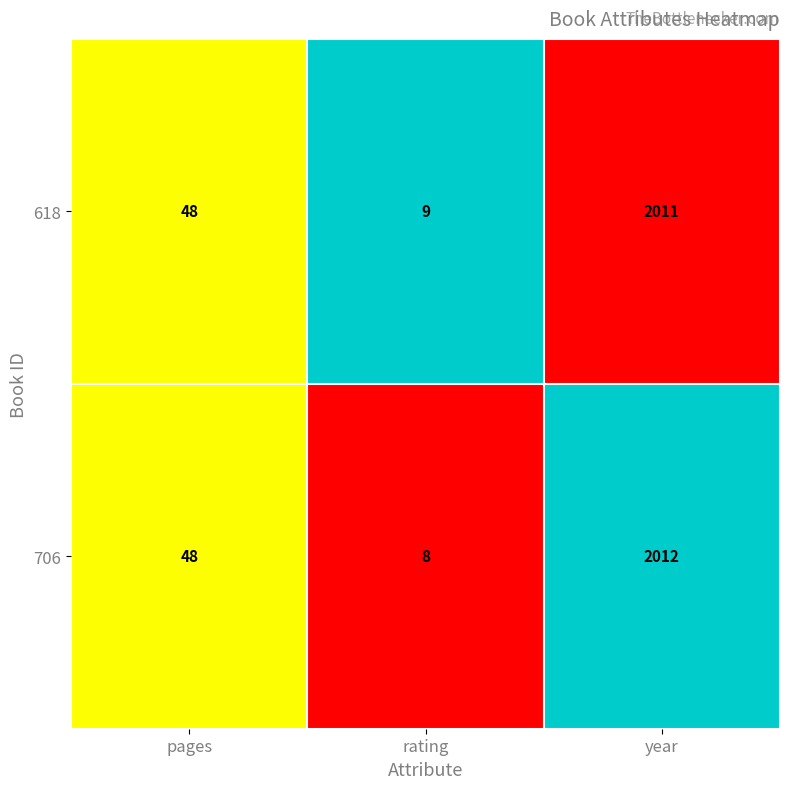

The value of 706 at year is 2012. True or false?

True